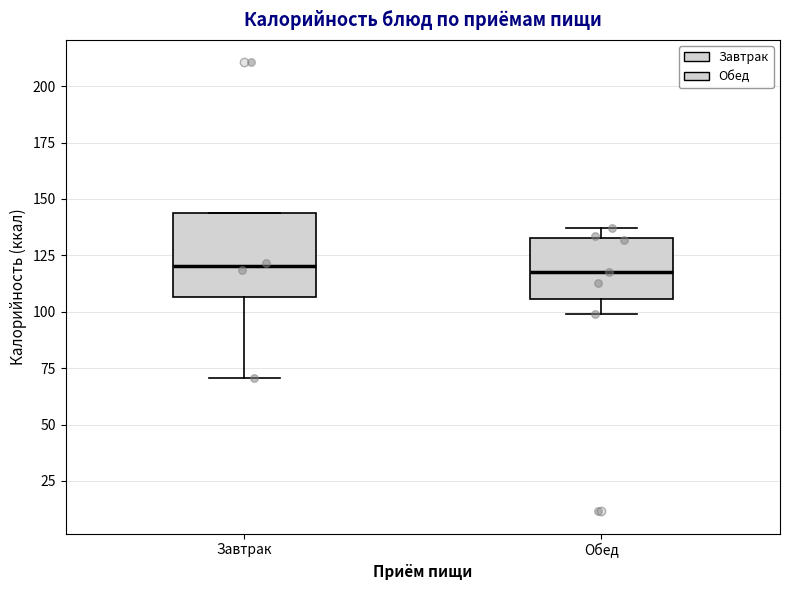

Reading left to right, transcribe this box plot: for each box, give where its median line is, the range the box spans, and where its two whiskers end, as read against the y-axis. The values are not printed on the chart, so give them approximately, as read against the axis.

Завтрак: median 120, box 105 to 145, whiskers 70 to 145
Обед: median 120, box 105 to 135, whiskers 100 to 135 (just above the box's upper edge)